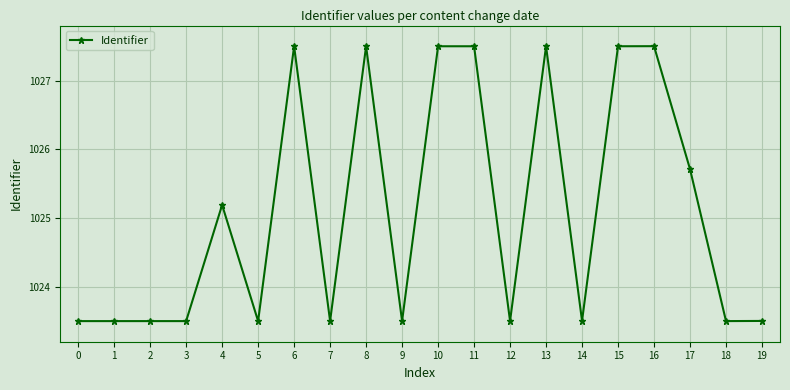

What is the approximate value at 3?

1023.5